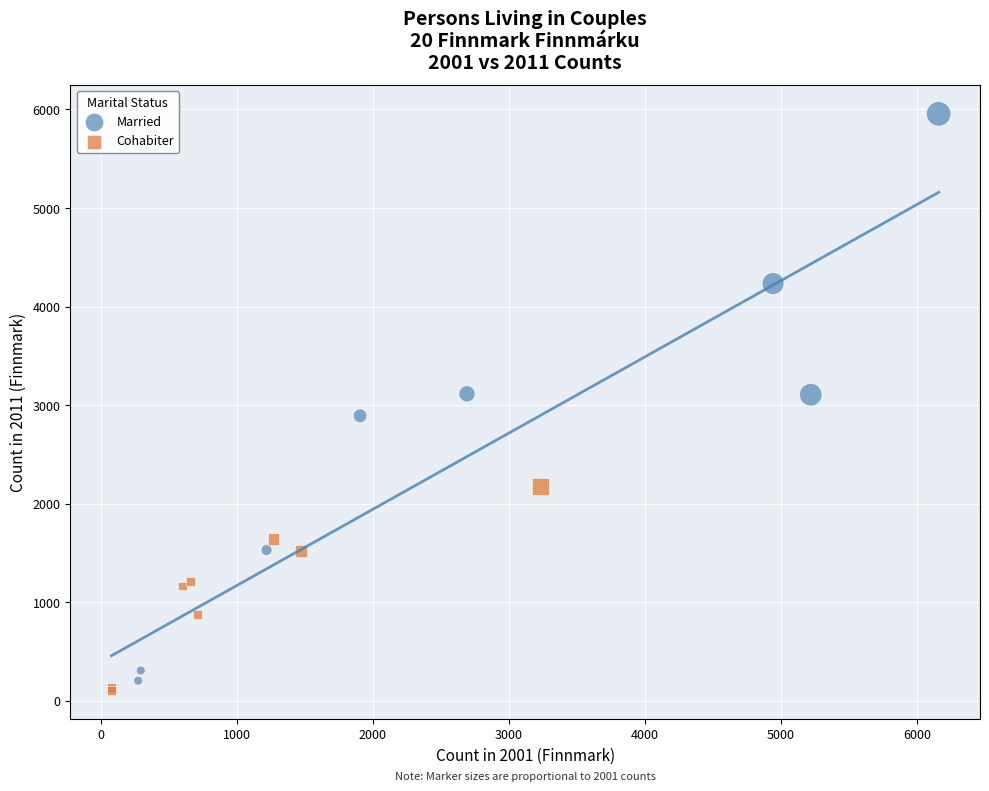

Which series reaches the maximum Y coordinate?

Married